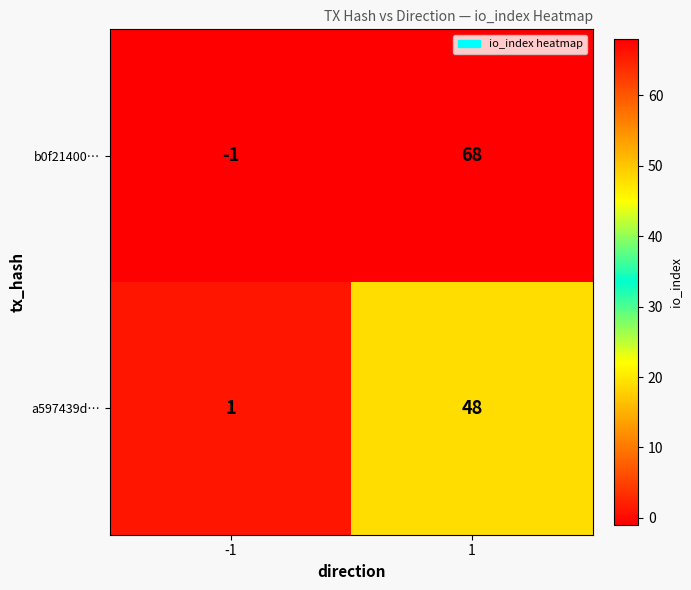

Reading right to left, extract all data points from this chart.

b0f21400…: 1=68	-1=-1
a597439d…: 1=48	-1=1